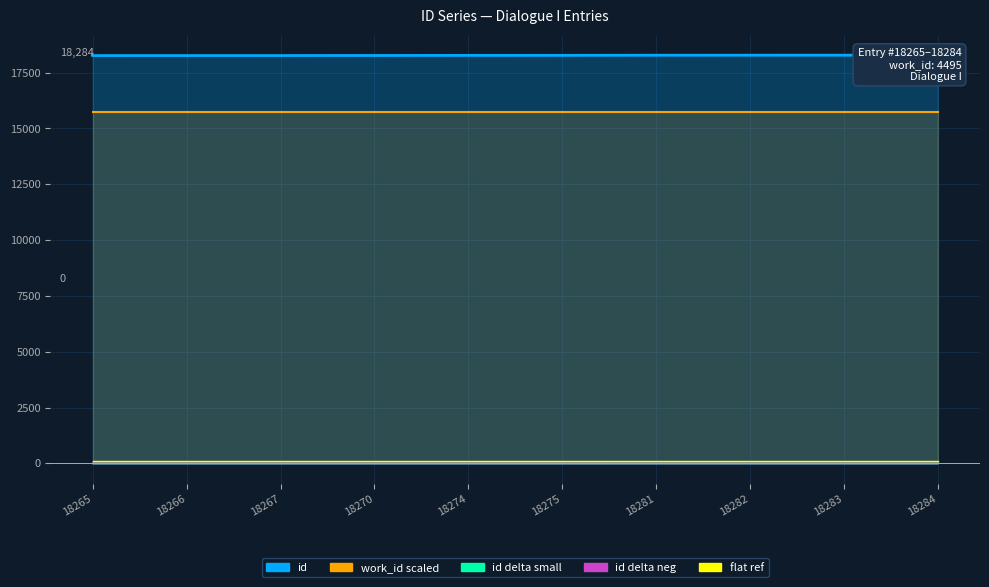

Which label corresponds to the largest value in the chart?

18284